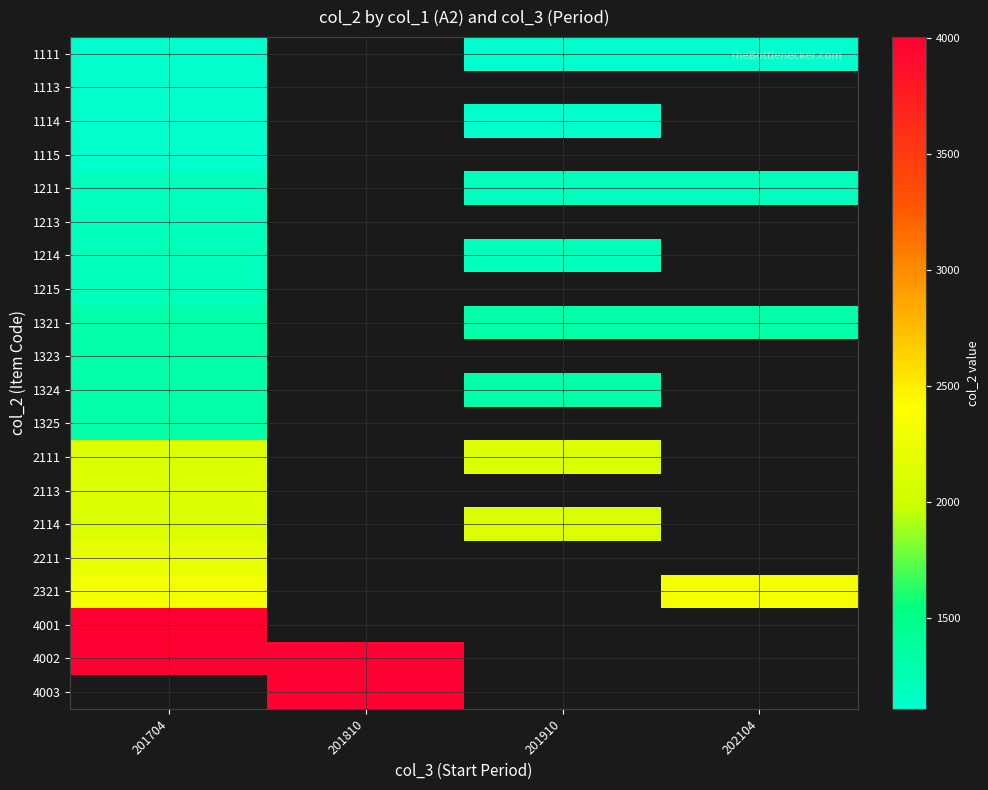

At which label does 1211 reach its peak?

201704